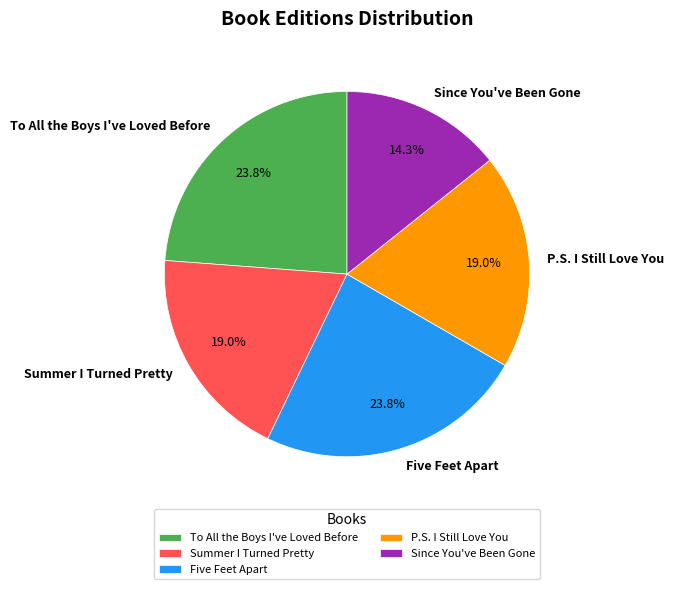

Is it true that Since You've Been Gone is 14% of the pie?

True